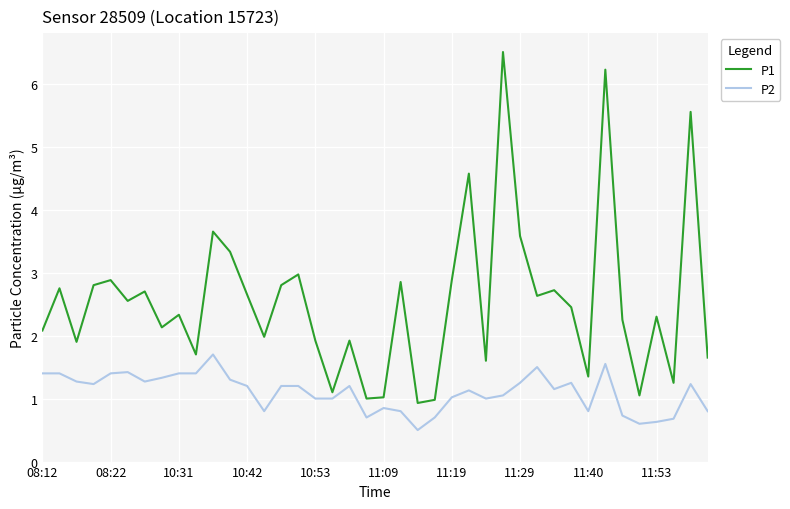

What is the minimum value for P1?

0.9